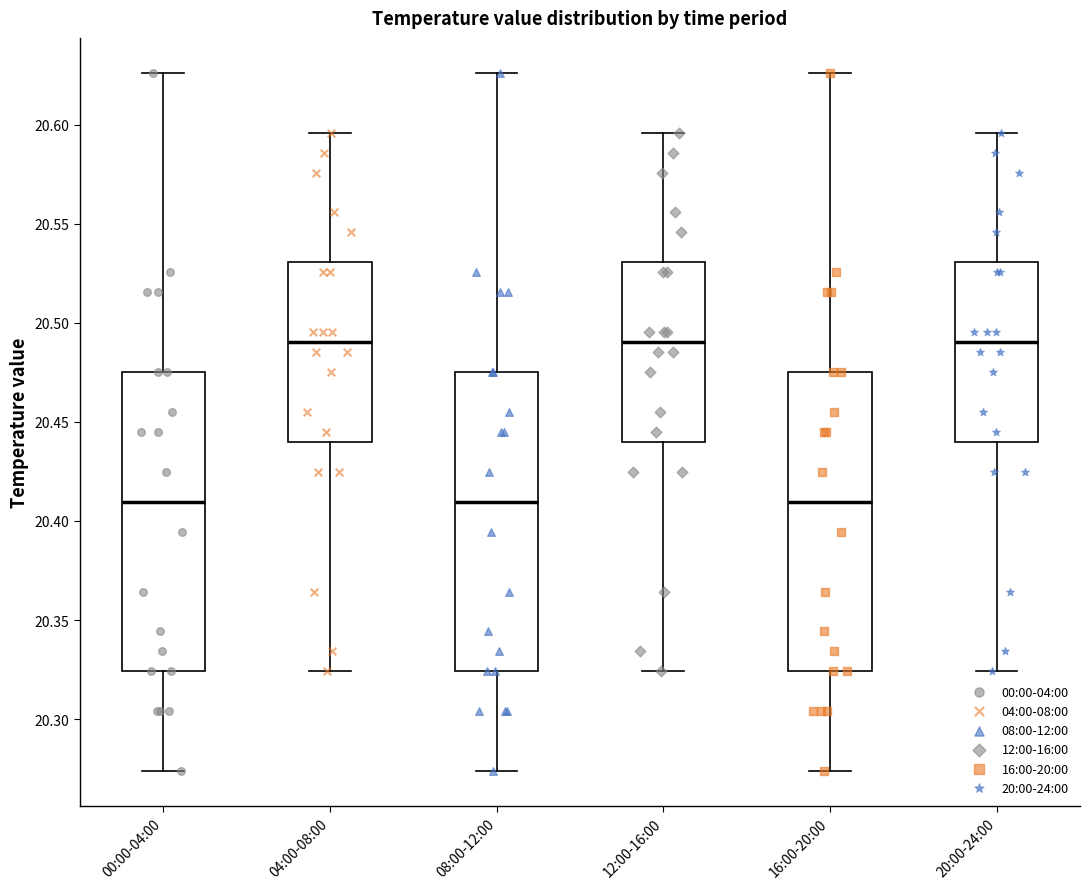

Reading left to right, read every box against the y-axis: the position of its median line, the range the box covers, and the ends of its whiskers. The values are not printed on the chart, so give them approximately, as read against the axis.

00:00-04:00: median 20.410, box 20.325 to 20.475, whiskers 20.275 to 20.625
04:00-08:00: median 20.490, box 20.440 to 20.530, whiskers 20.325 to 20.595
08:00-12:00: median 20.410, box 20.325 to 20.475, whiskers 20.275 to 20.625
12:00-16:00: median 20.490, box 20.440 to 20.530, whiskers 20.325 to 20.595
16:00-20:00: median 20.410, box 20.325 to 20.475, whiskers 20.275 to 20.625
20:00-24:00: median 20.490, box 20.440 to 20.530, whiskers 20.325 to 20.595